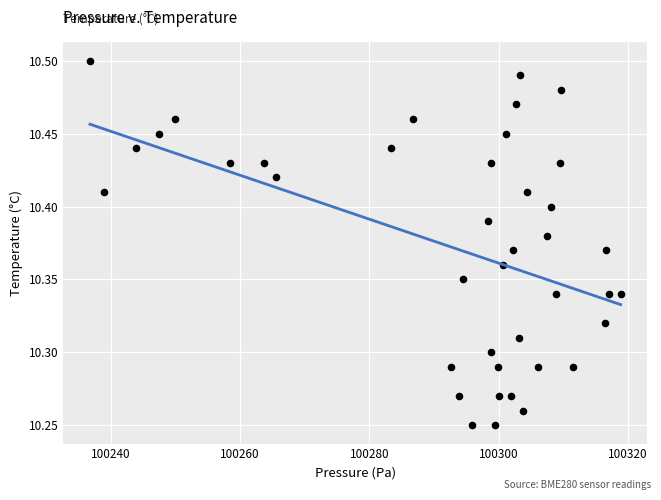

What is the range of X values (max minus min)?

82.0